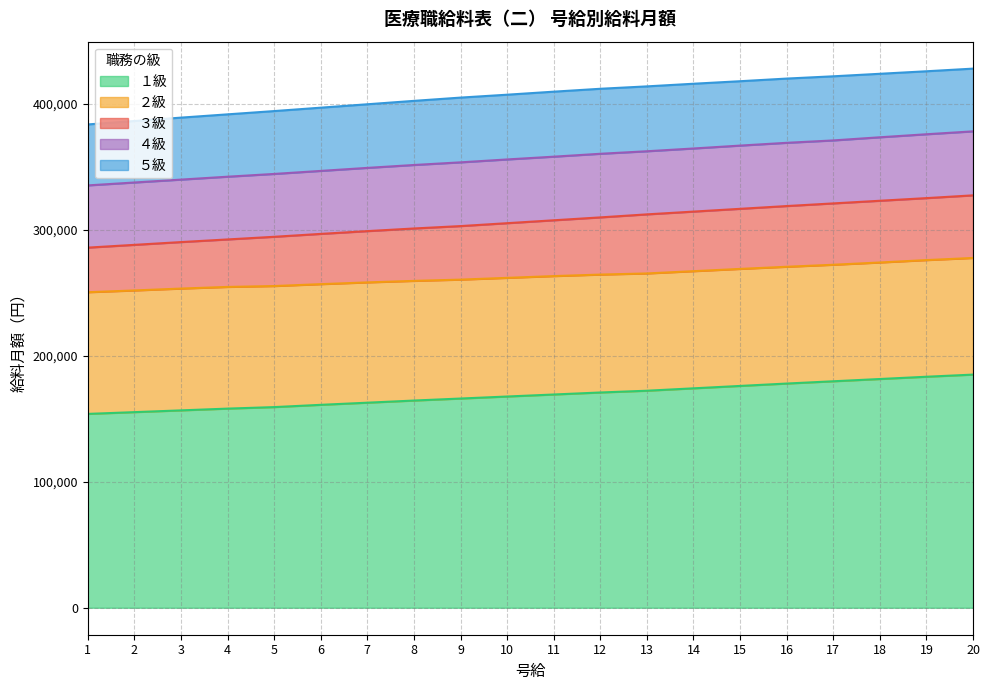

List the series in order of their overall mean, highest first.

５級, ４級, ３級, ２級, １級